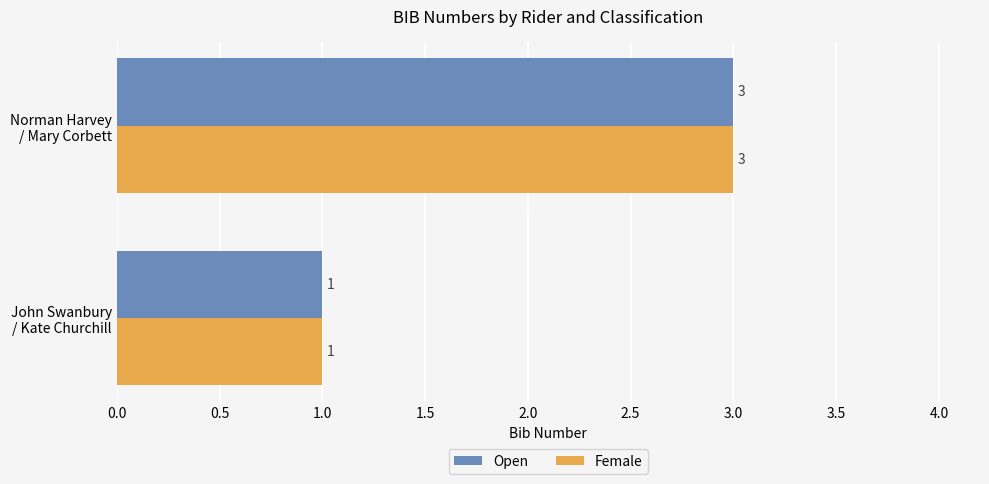

What is the sum of all Open values?

4